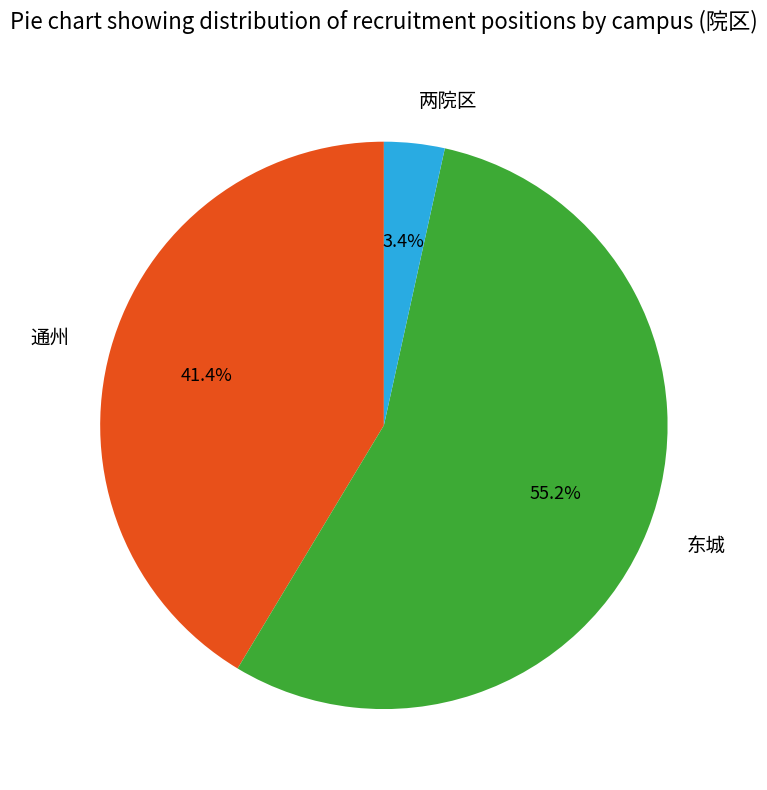

What is the largest slice in the pie chart?

东城